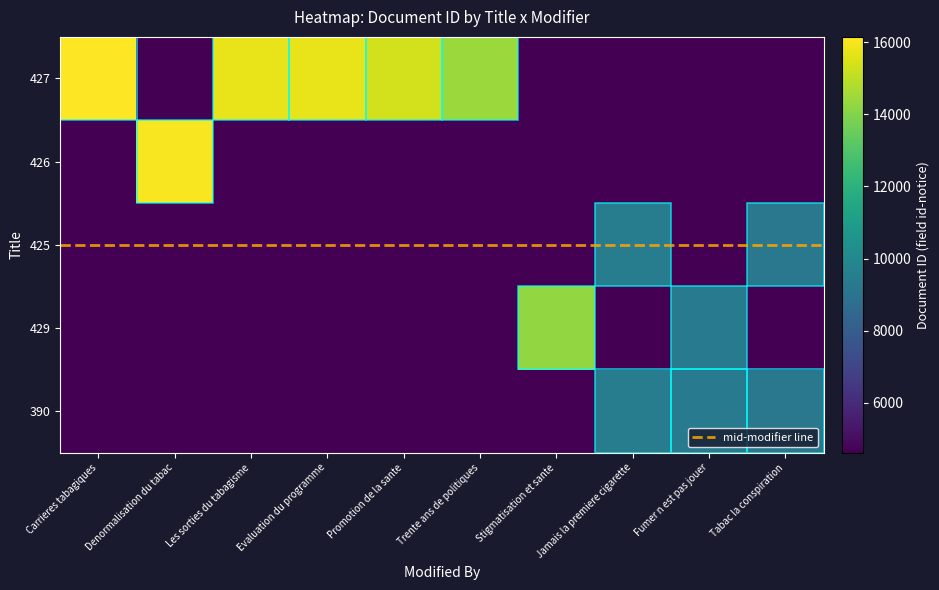

Reading left to right, list all the values displayed in this chart.

427: 16148.0	4618.5	15779.0	15759.0	15376.0	14416.0	4618.5	4618.5	4618.5	4618.5
426: 4618.5	16032.0	4618.5	4618.5	4618.5	4618.5	4618.5	4618.5	4618.5	4618.5
425: 4618.5	4618.5	4618.5	4618.5	4618.5	4618.5	4618.5	9478.0	4618.5	9237.0
429: 4618.5	4618.5	4618.5	4618.5	4618.5	4618.5	14257.0	4618.5	9374.0	4618.5
390: 4618.5	4618.5	4618.5	4618.5	4618.5	4618.5	4618.5	9478.0	9374.0	9237.0